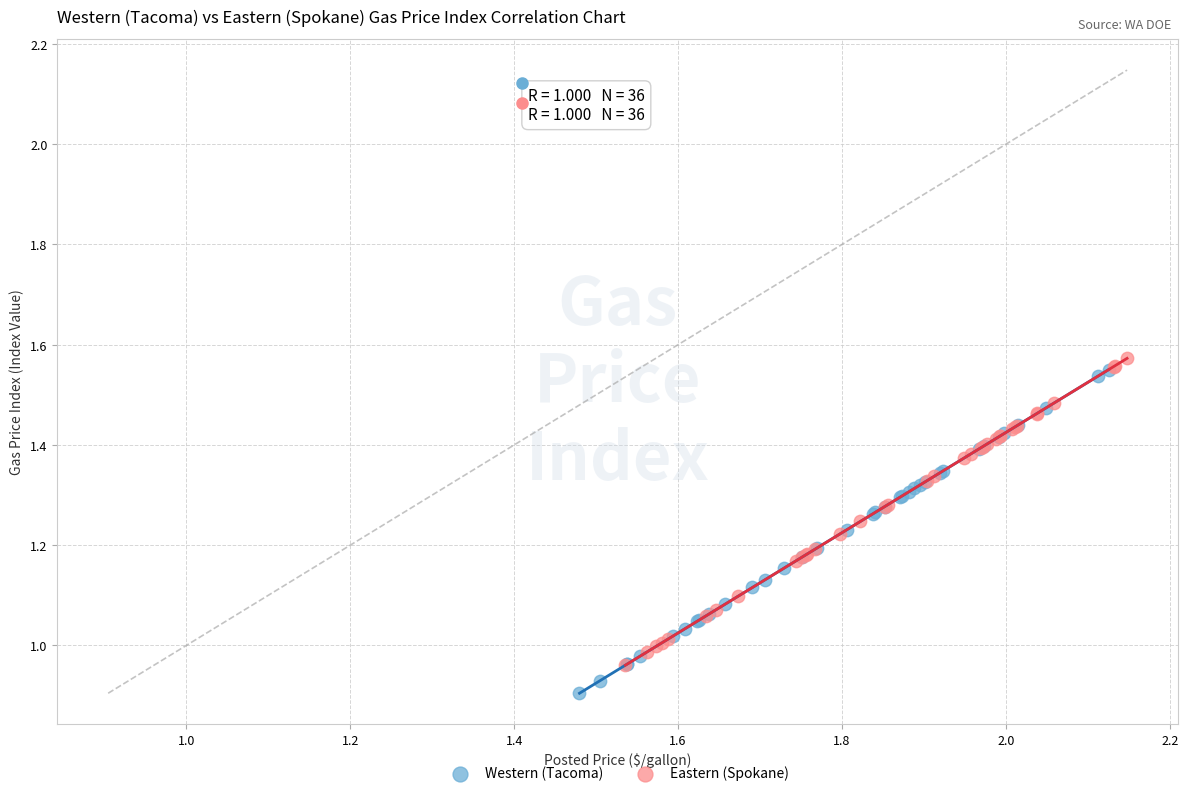

Which series reaches the minimum Y coordinate?

Western (Tacoma)